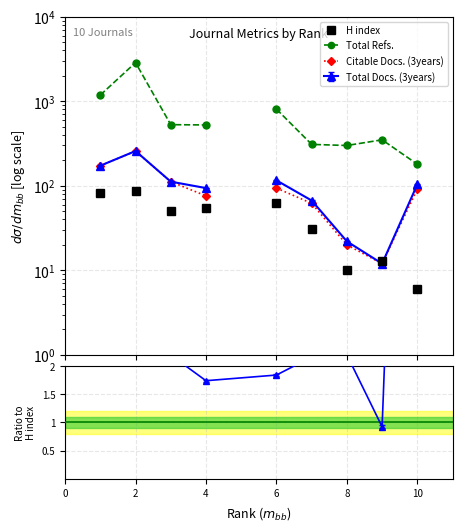

At how many categories does at least one series exceed 2311?

1